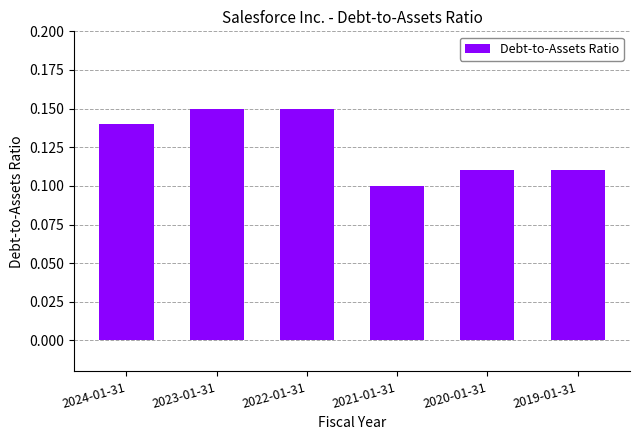

What is the sum of all values?

0.8